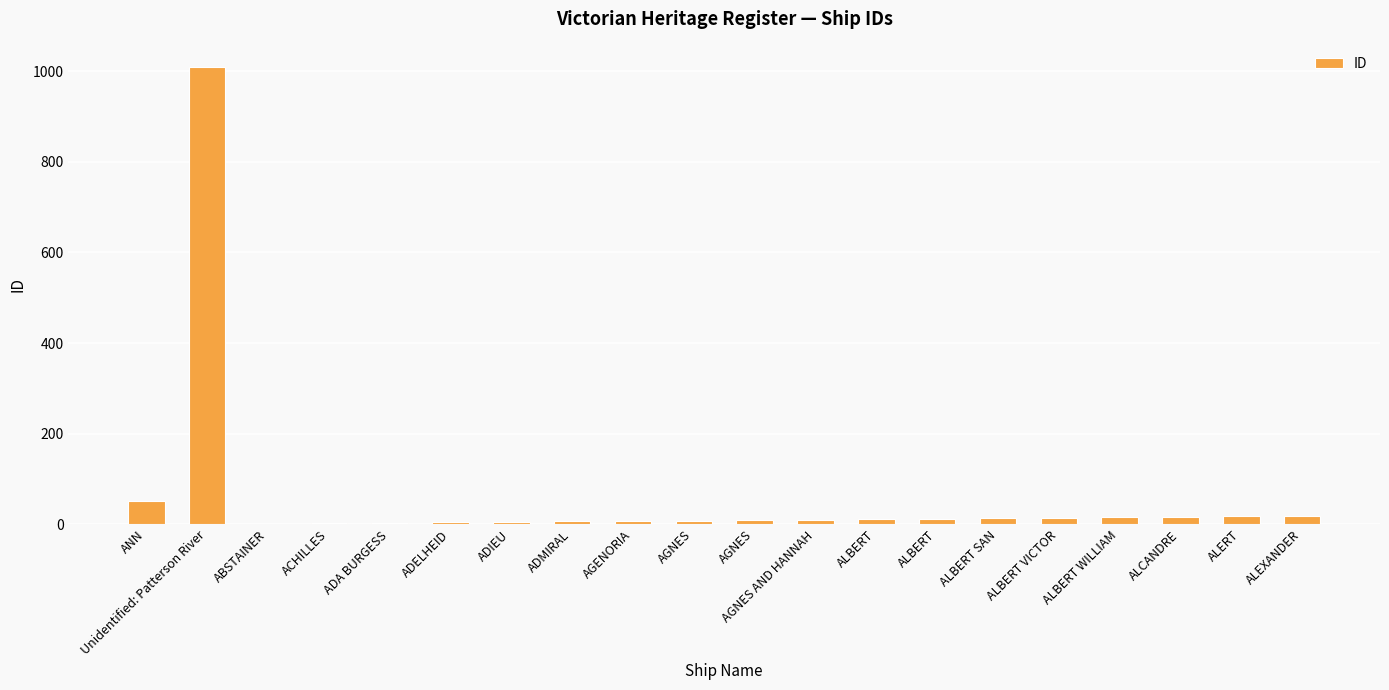

Are the bars horizontal?

No